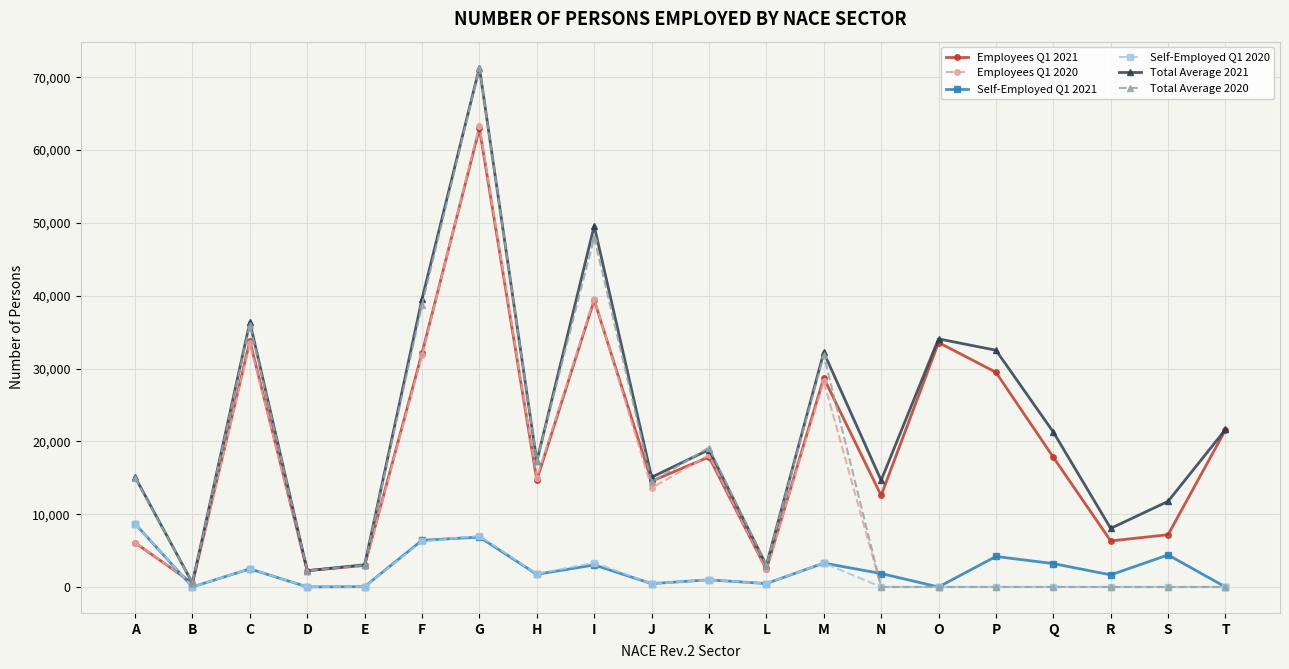

True or false: Total Average 2020 has more than 1 interior local peaks.

True